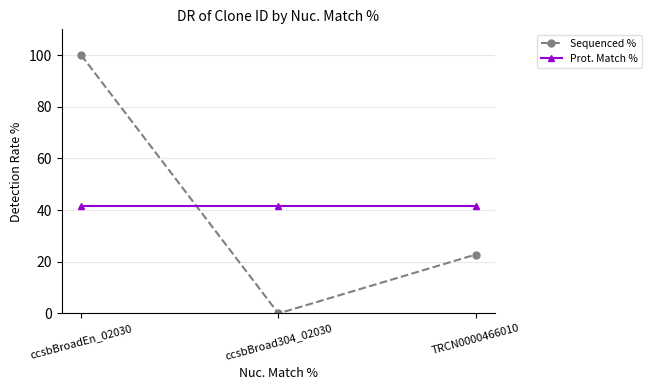

True or false: Sequenced % has a value of 8.0 at TRCN0000466010.

False